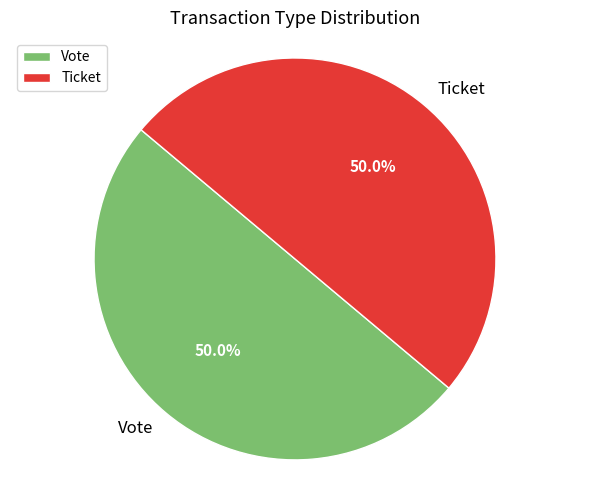

How much of the chart is everything except Vote?

50.0%